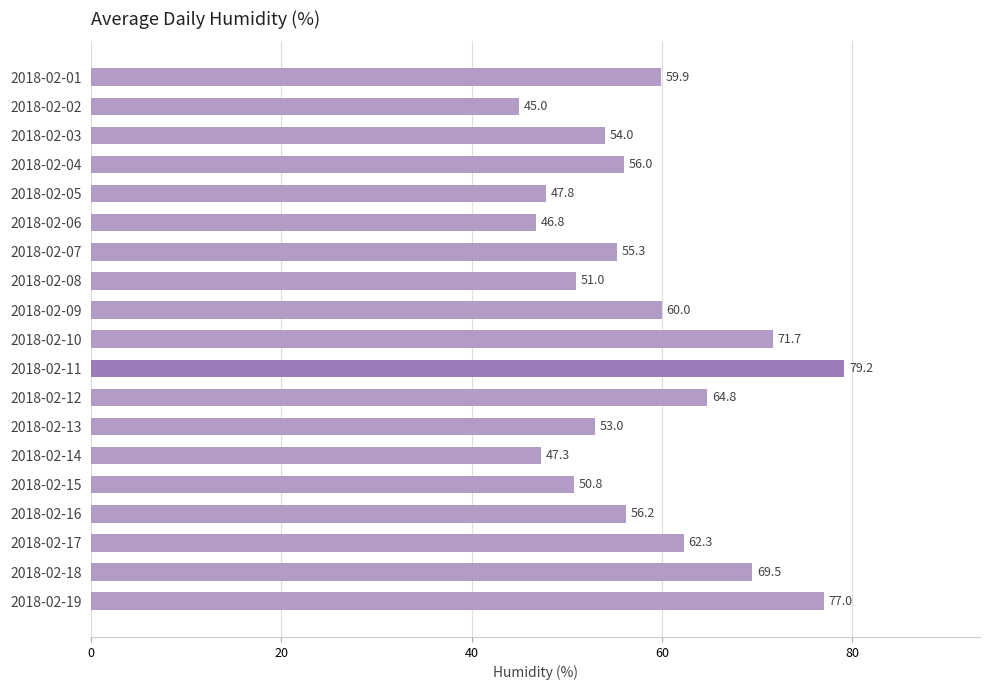

What is the average value?

58.3